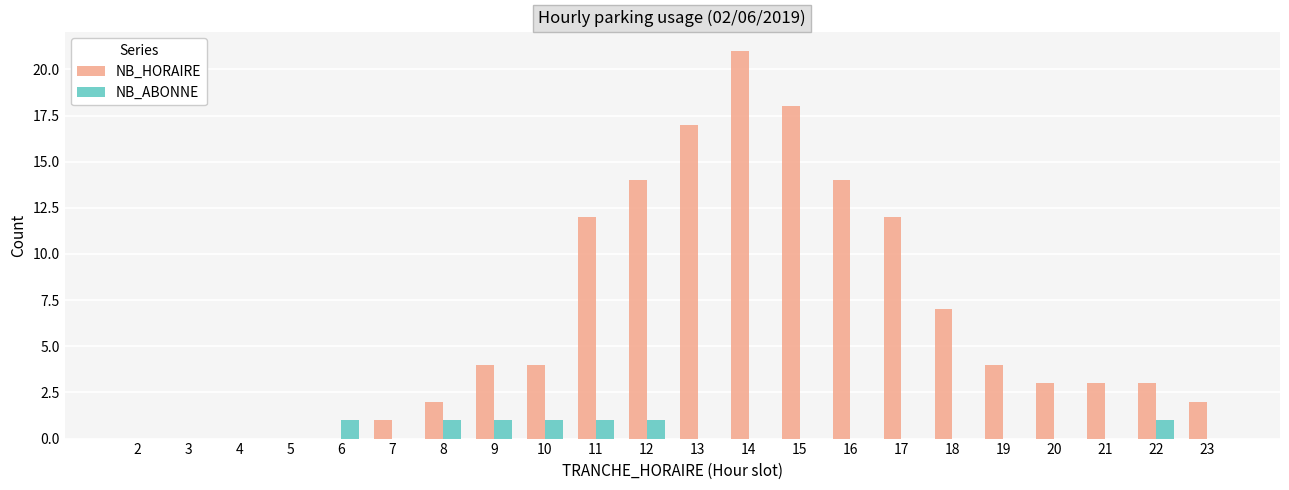

At which category is the sum across all series the highest?

14